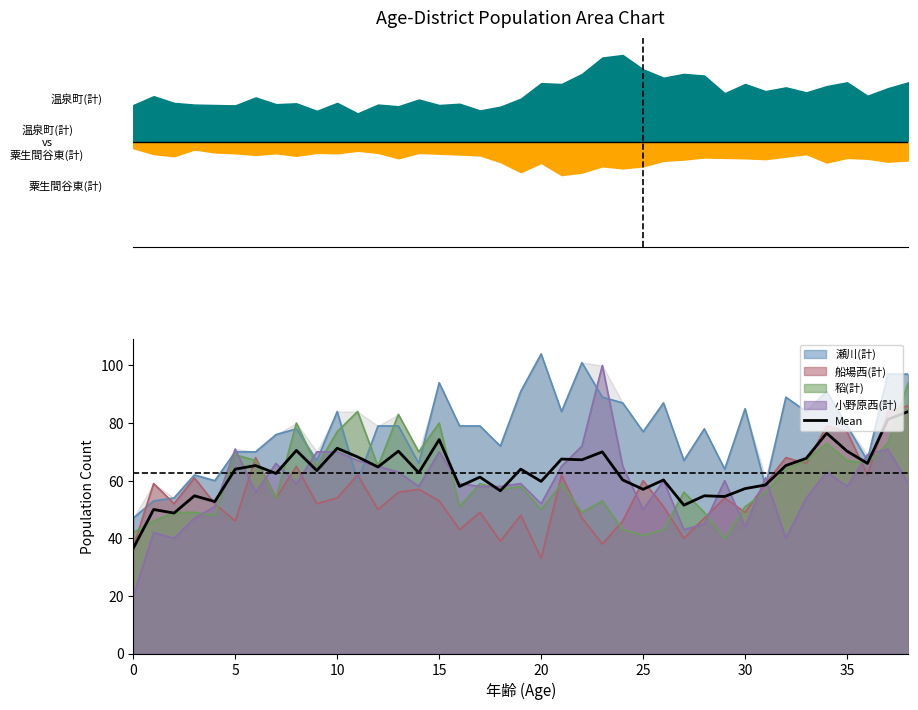

What is the average value?

62.8